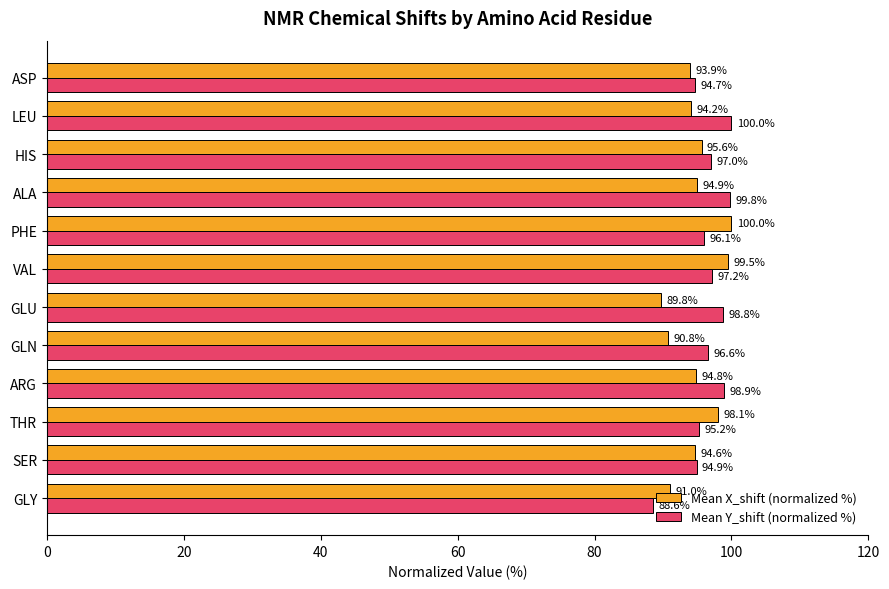

List the series in order of their overall mean, lowest first.

Mean X_shift (normalized %), Mean Y_shift (normalized %)